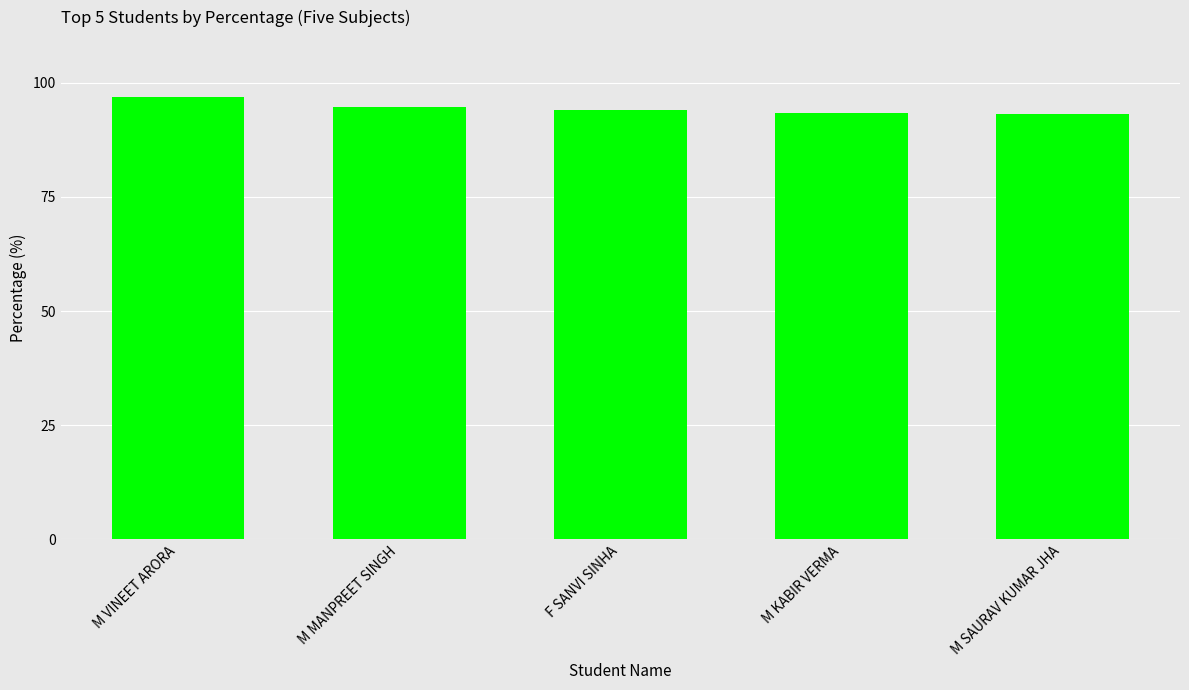

Which category has the highest value across all series?

M VINEET ARORA